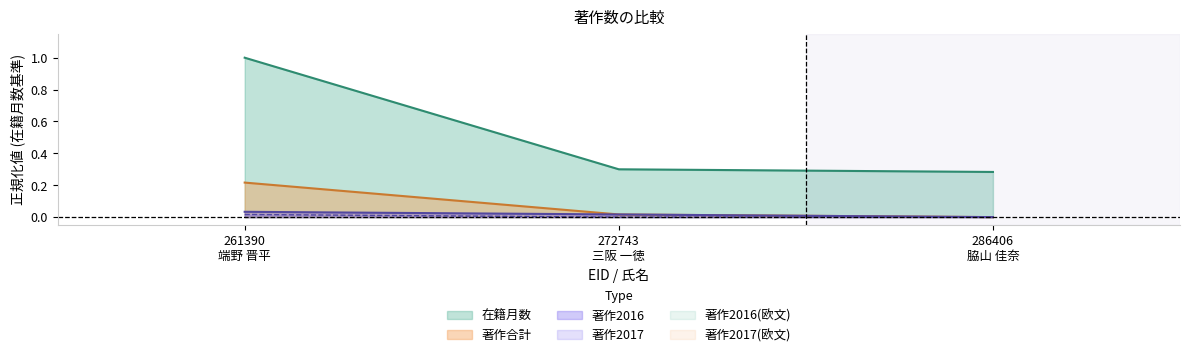

Is the value of 在籍月数 at 272743
三阪 一徳 greater than the value of 著作合計 at 272743
三阪 一徳?

Yes